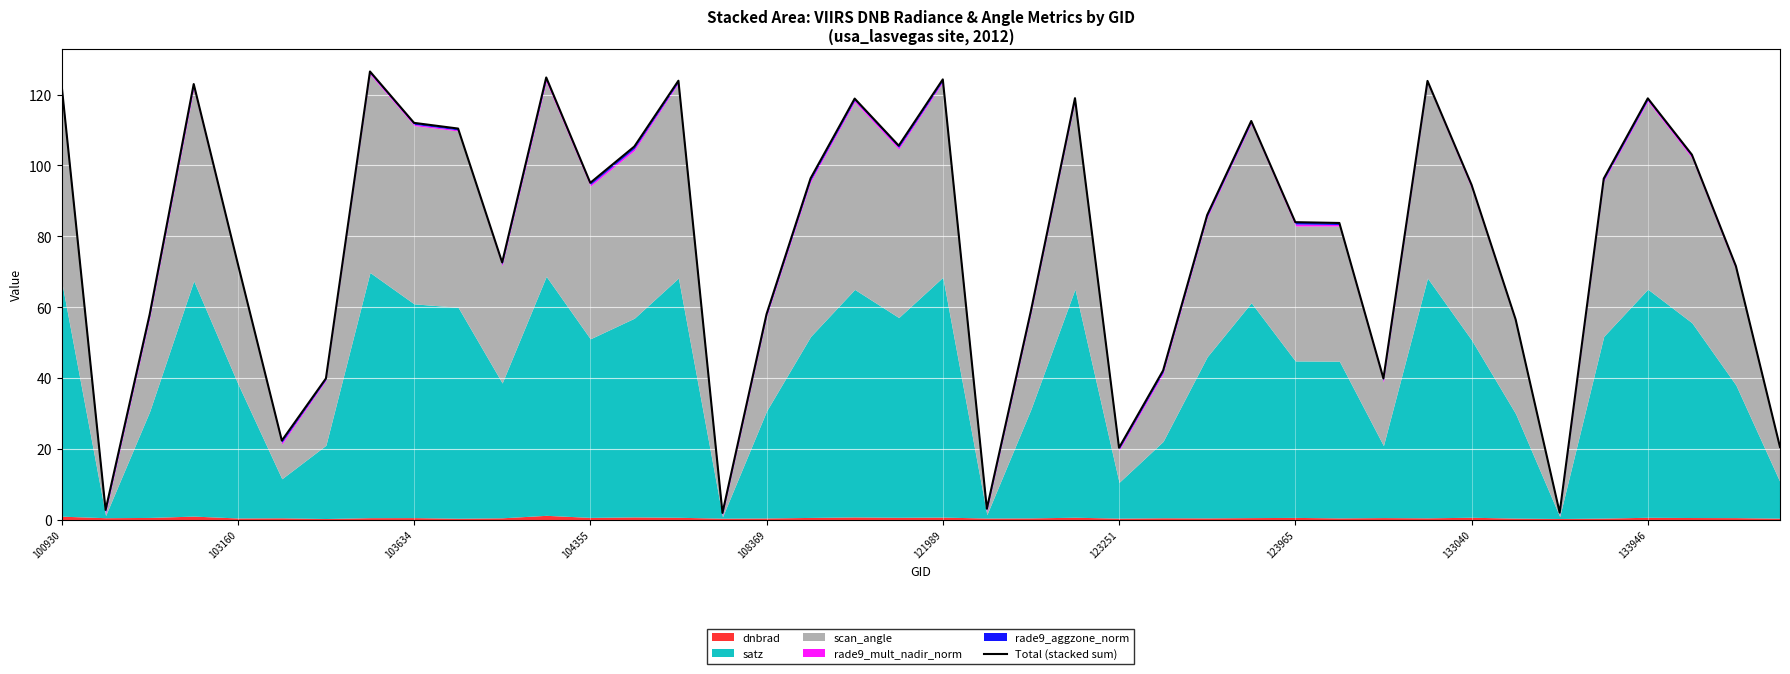

Rank the categories by value from highest to lowest.

123965, 11, 20, 14, 31, 104355, 100930, 23, 36, 18, 27, 133040, 133946, 19, 13, 37, 17, 35, 12, 32, 26, 28, 29, 10, 108369, 38, 22, 16, 103634, 33, 25, 30, 123251, 121989, 39, 24, 21, 103160, 34, 15